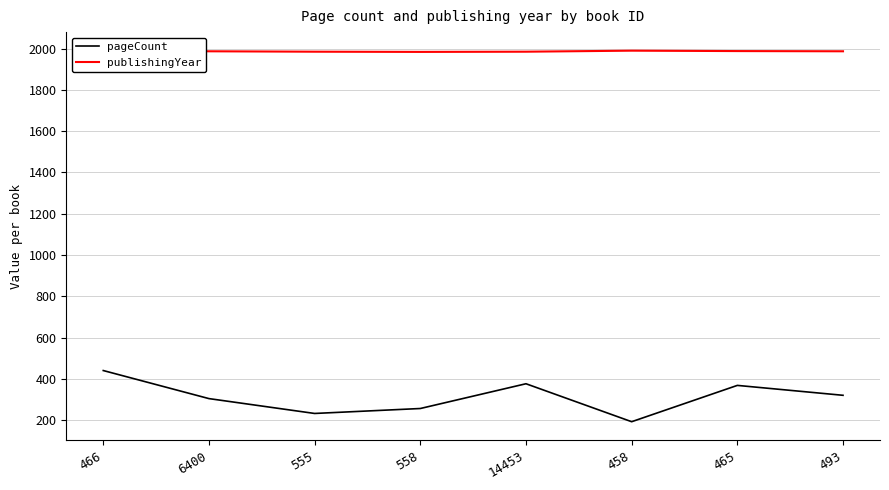

The publishingYear series shows 1985 at 14453. True or false?

True